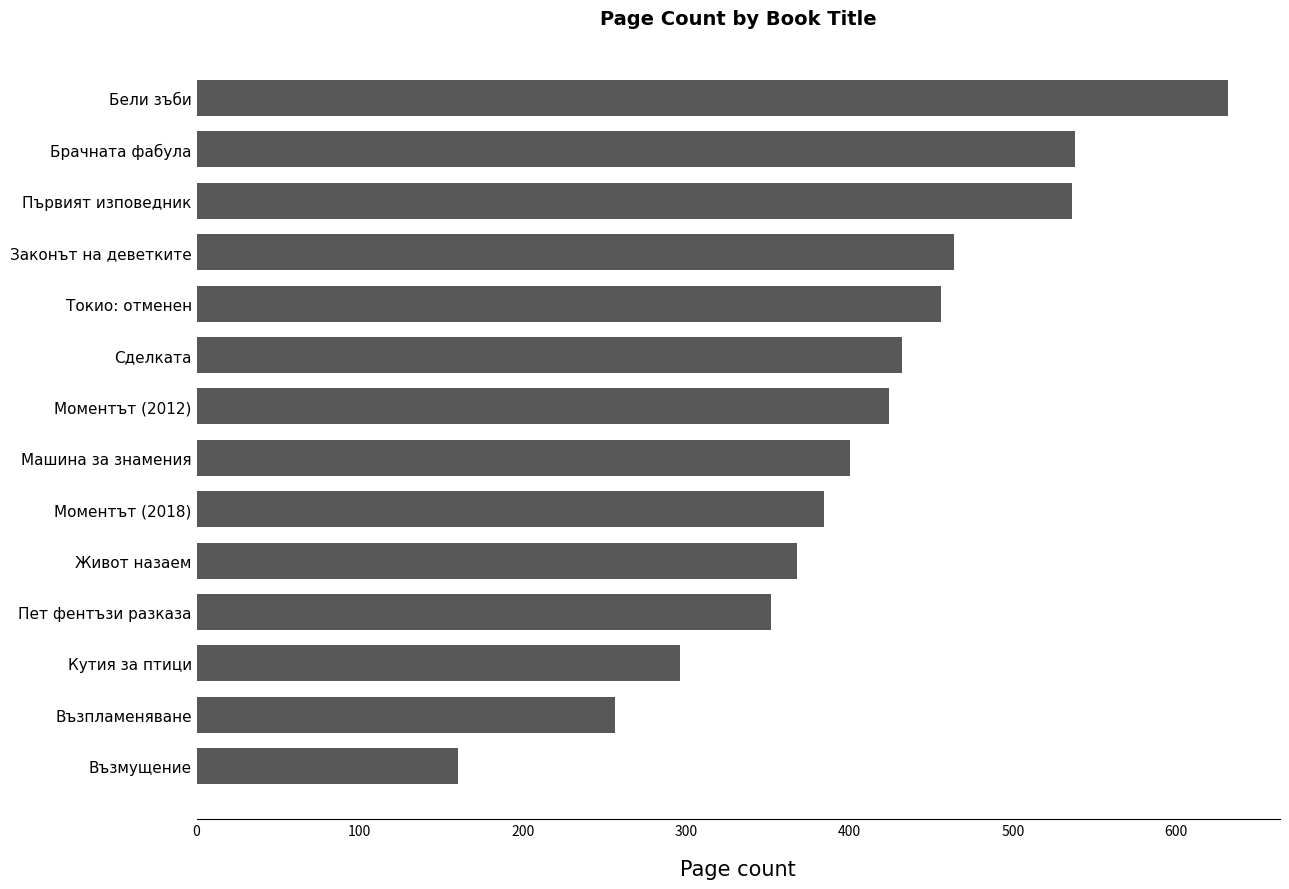

What is the label of the 5th bar from the bottom?

Живот назаем